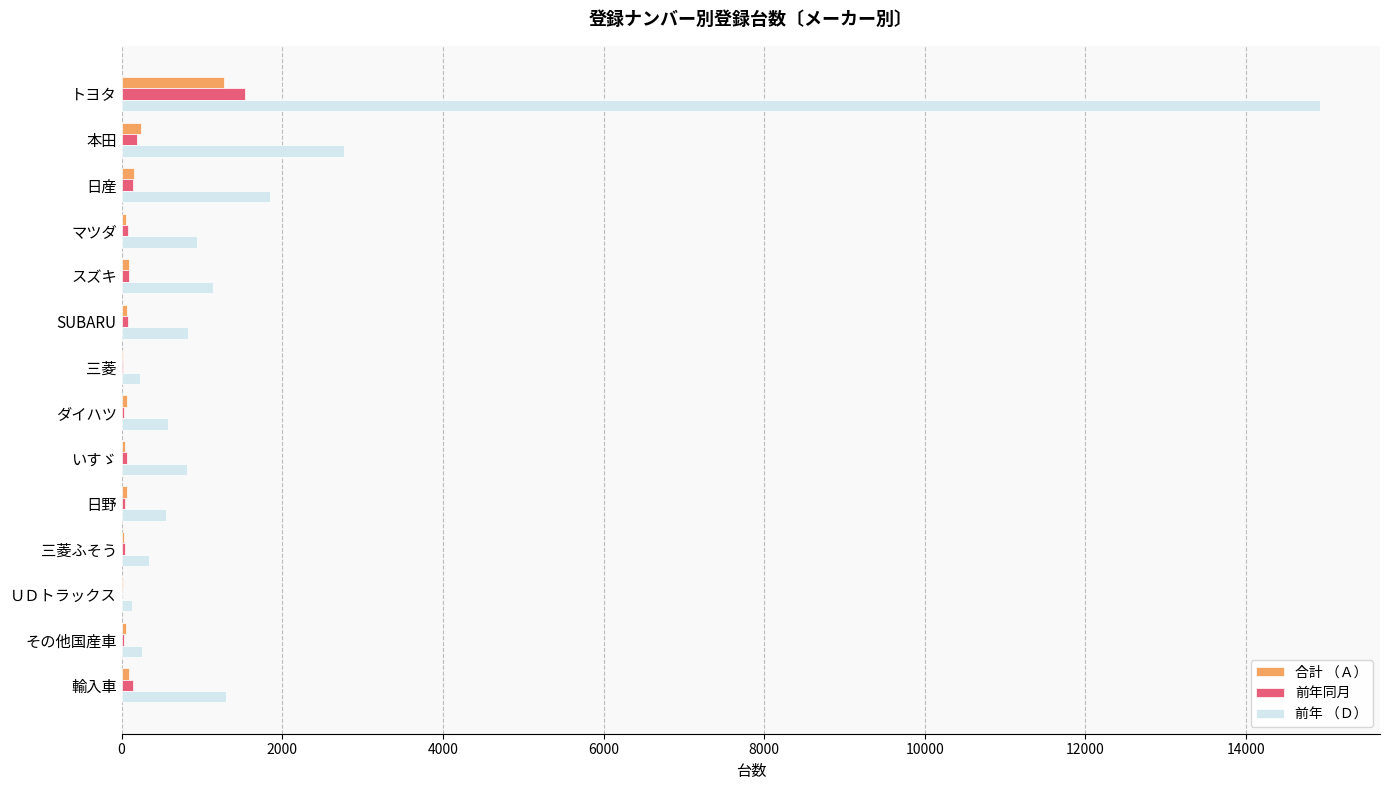

What is the sum of all 前年同月 values?

2492